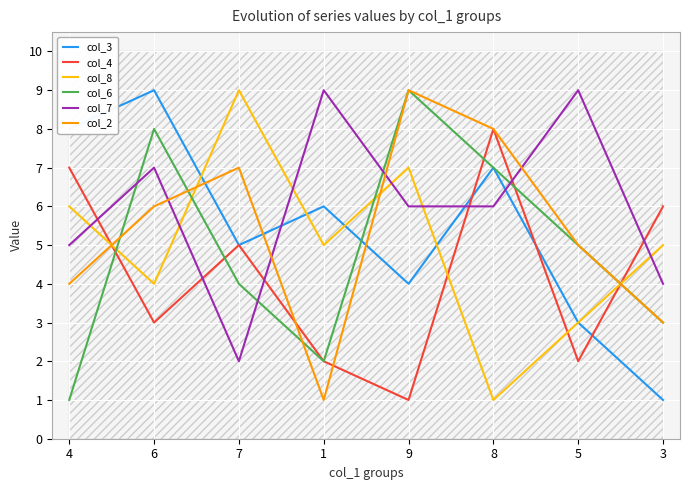

True or false: col_6 and col_2 cross at least once.

True